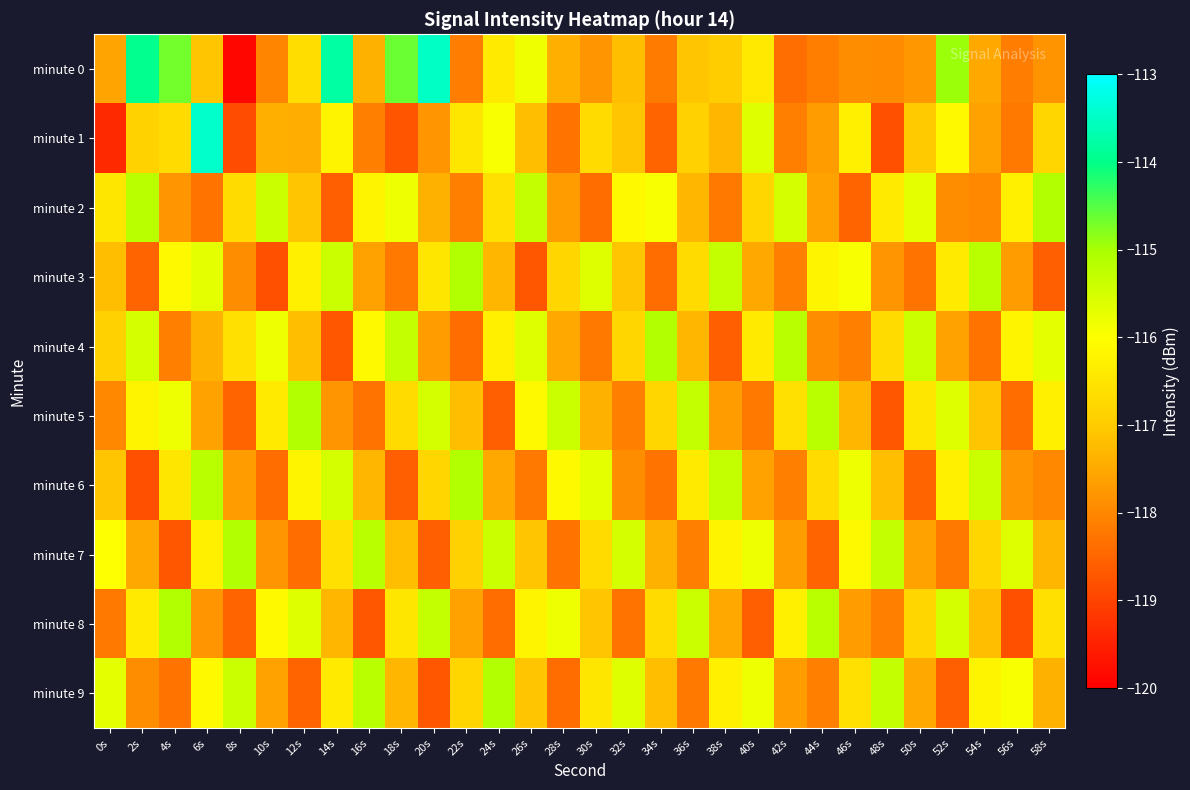

Between 26s and 12s, which is larger?

26s